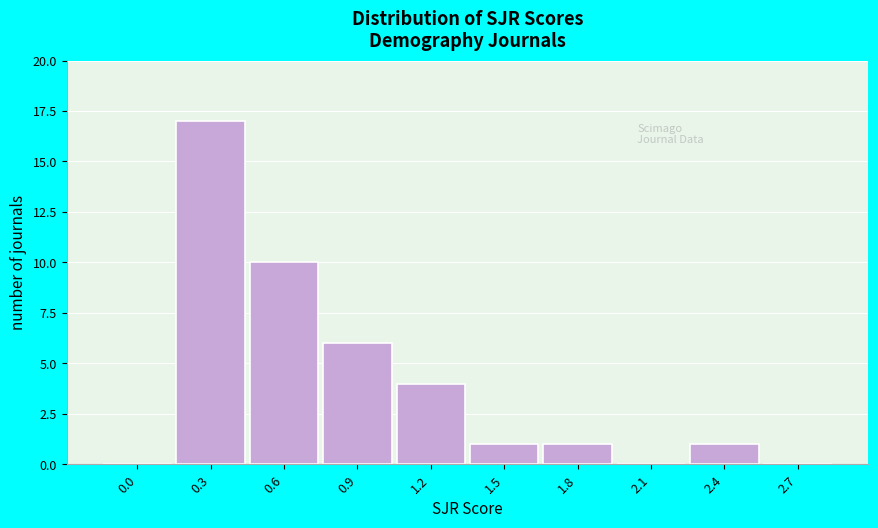

Reading left to right, what are all the values shown in this chart?

0.0=0	0.3=17	0.6=10	0.9=6	1.2=4	1.5=1	1.8=1	2.1=0	2.4=1	2.7=0